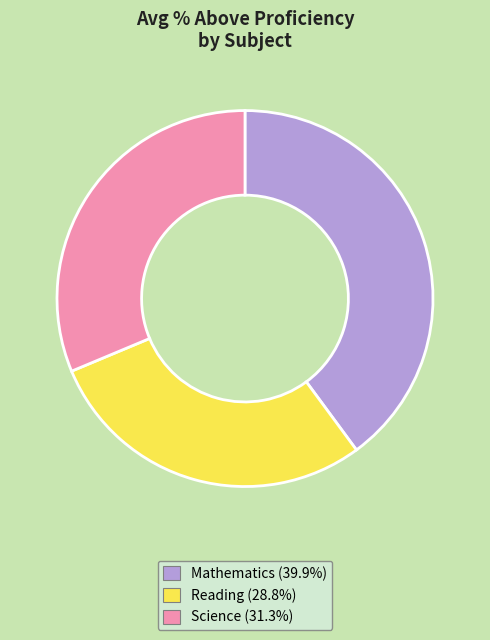

Does any single category account for the majority?

No